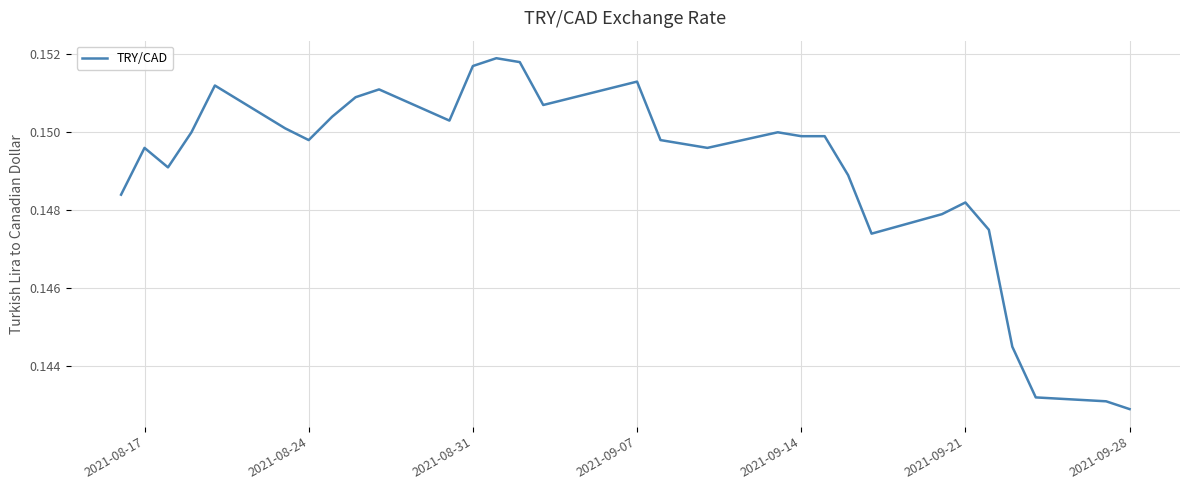

At which label is the value closest to 0?

2021-09-28